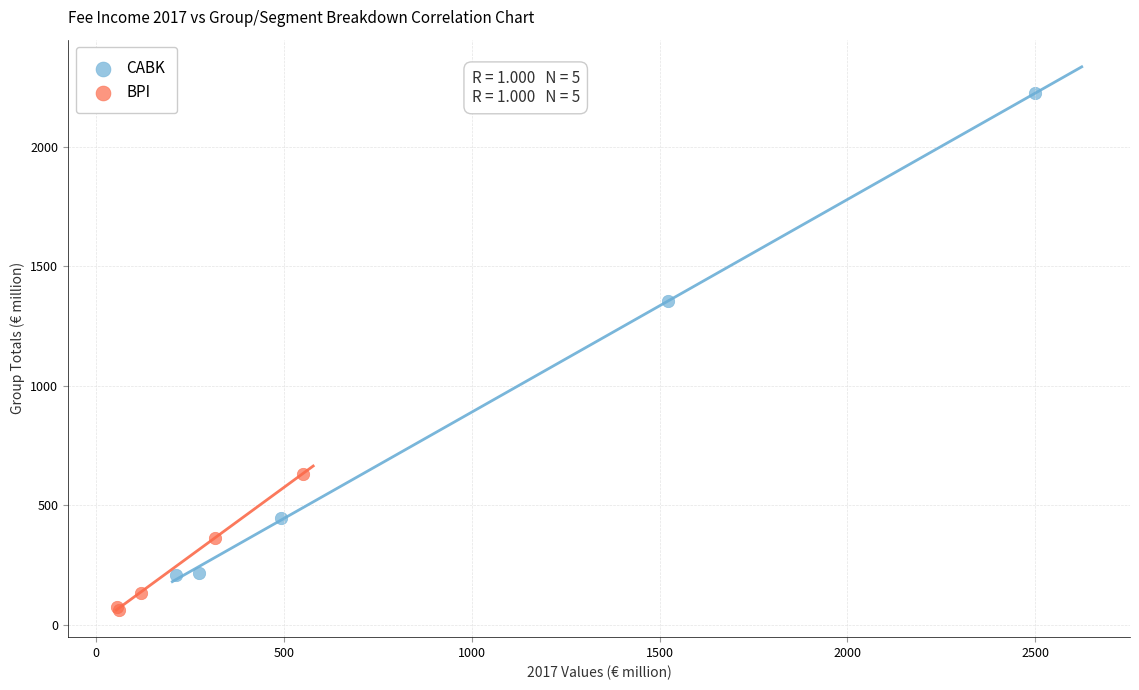

Which series contains the lowest Y value?

BPI